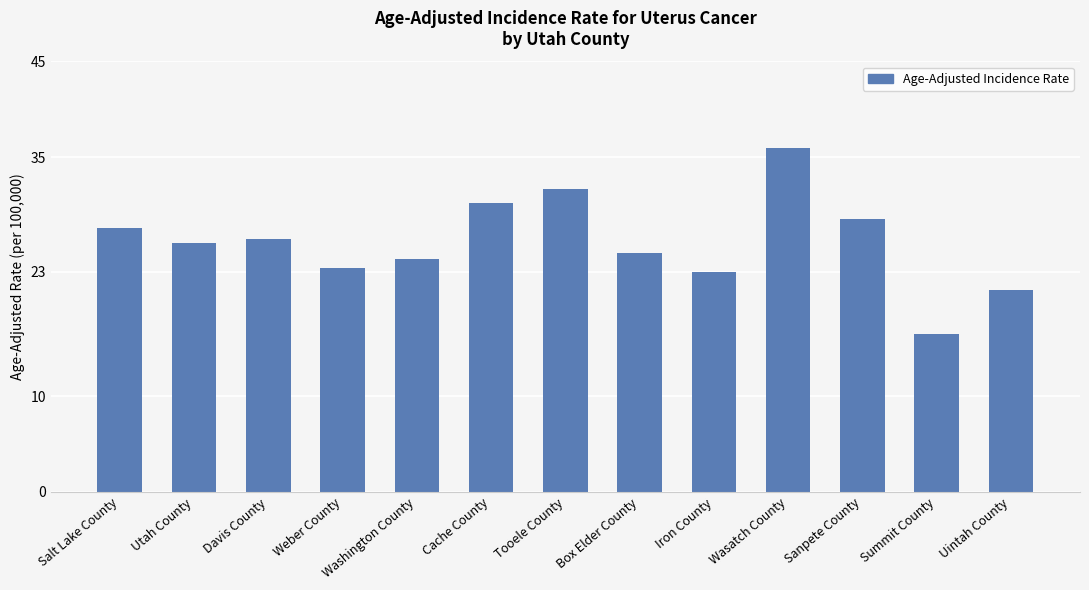

What is the minimum value shown in the chart?

16.5